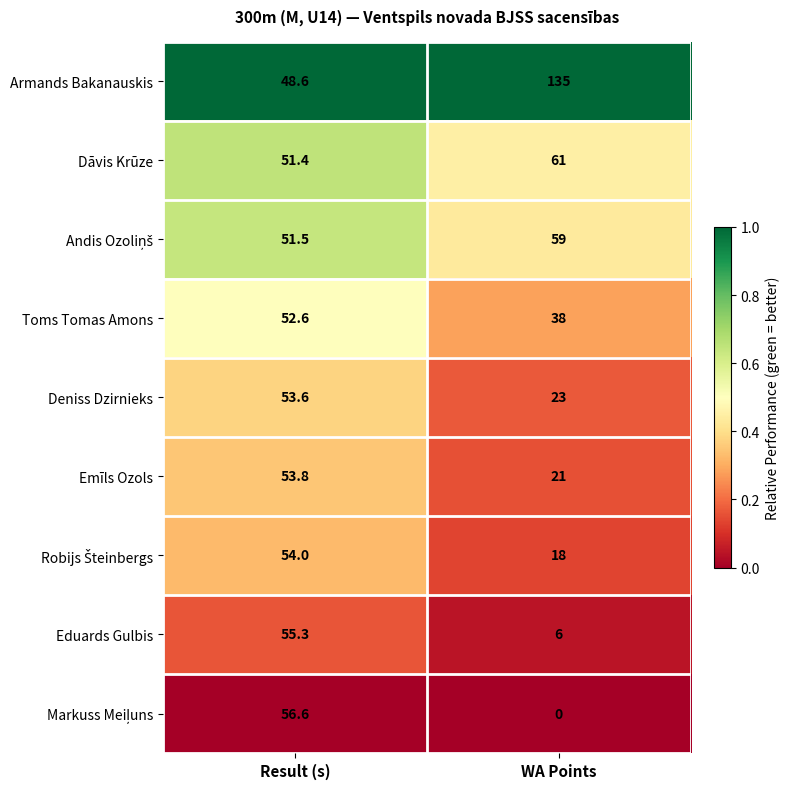

True or false: Dāvis Krūze has a value of 51.4 at Result (s).

True